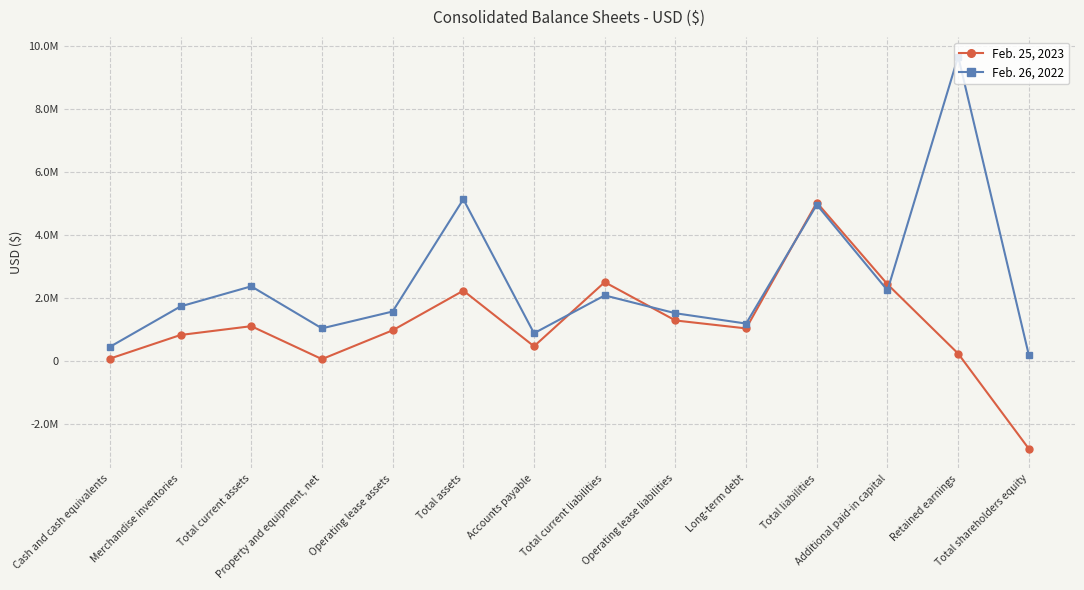

At which label does Feb. 26, 2022 first exceed 1725410?

Total current assets